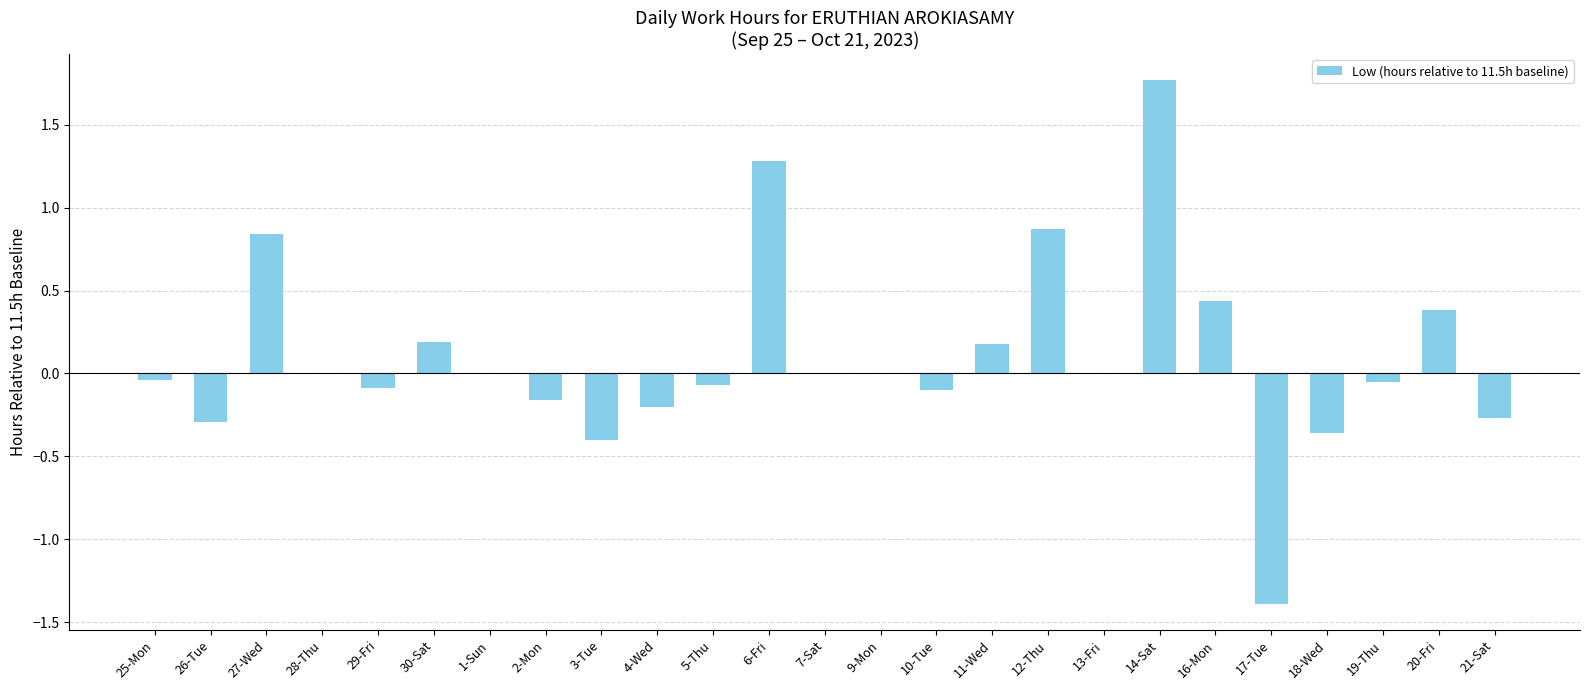

Is it true that the value at 10-Tue is -0.1?

True